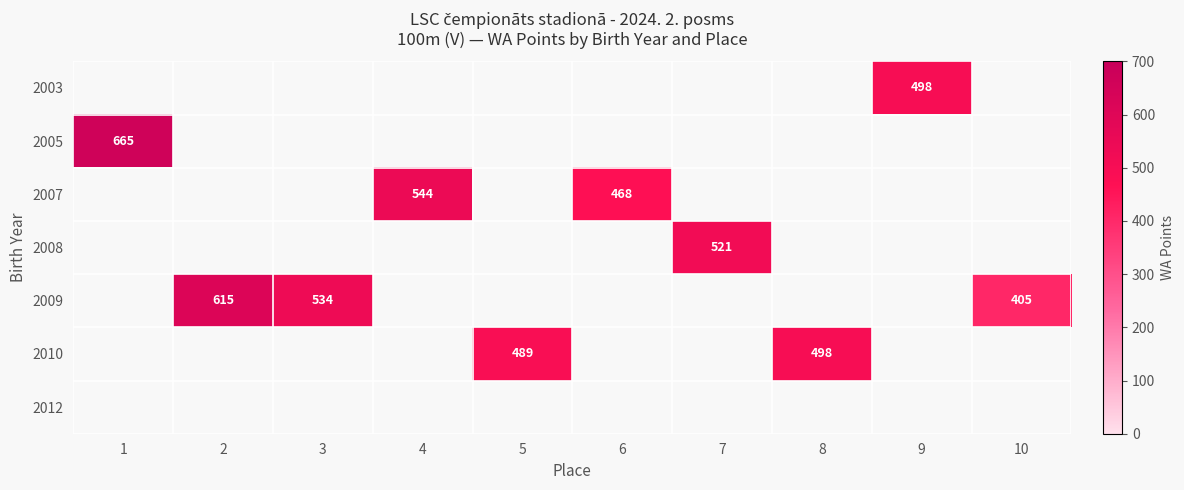

How many distinct data groups are displayed?

7